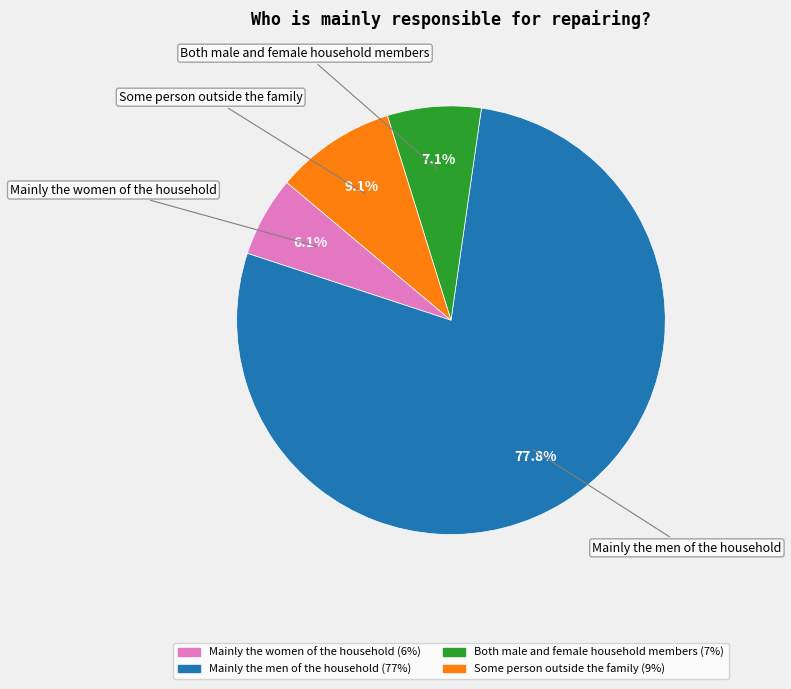

Is there any slice that represents more than half of the pie?

Yes